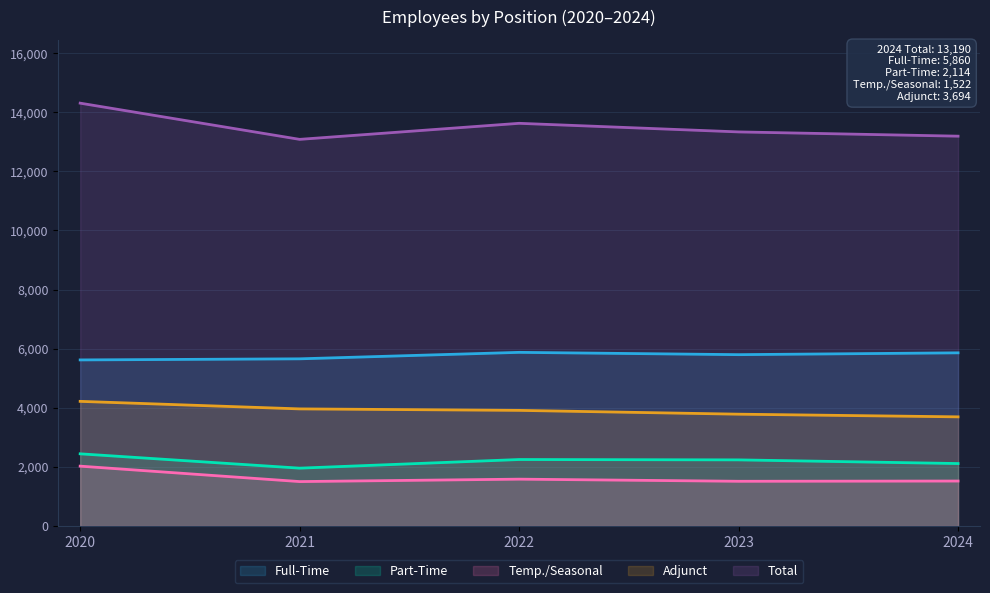

Where is Temp./Seasonal nearest to the value 1765?

2022